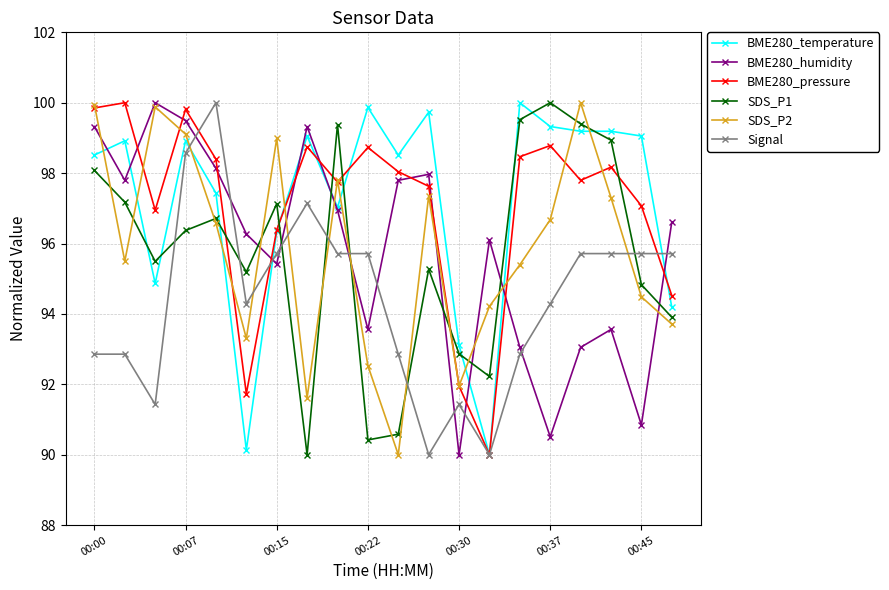

What are all the series names shown in the legend?

BME280_temperature, BME280_humidity, BME280_pressure, SDS_P1, SDS_P2, Signal